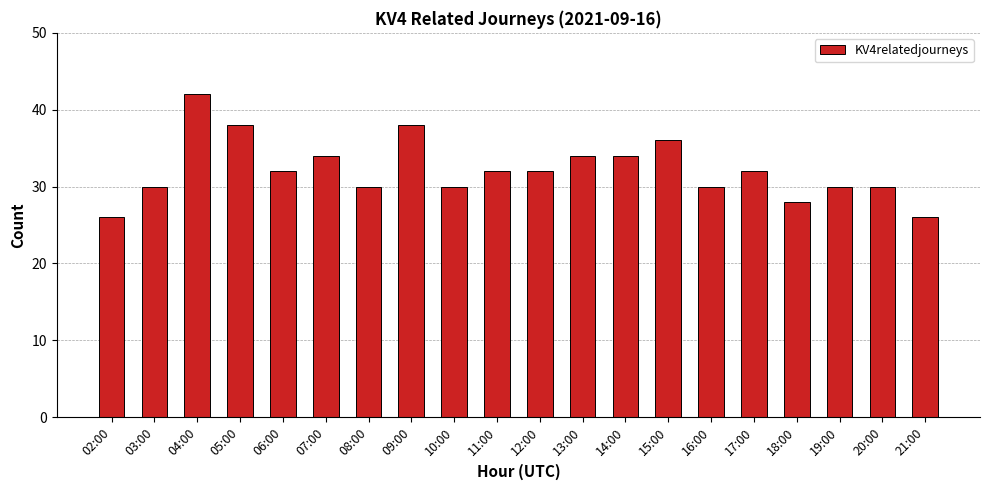

How many categories are shown in the chart?

20